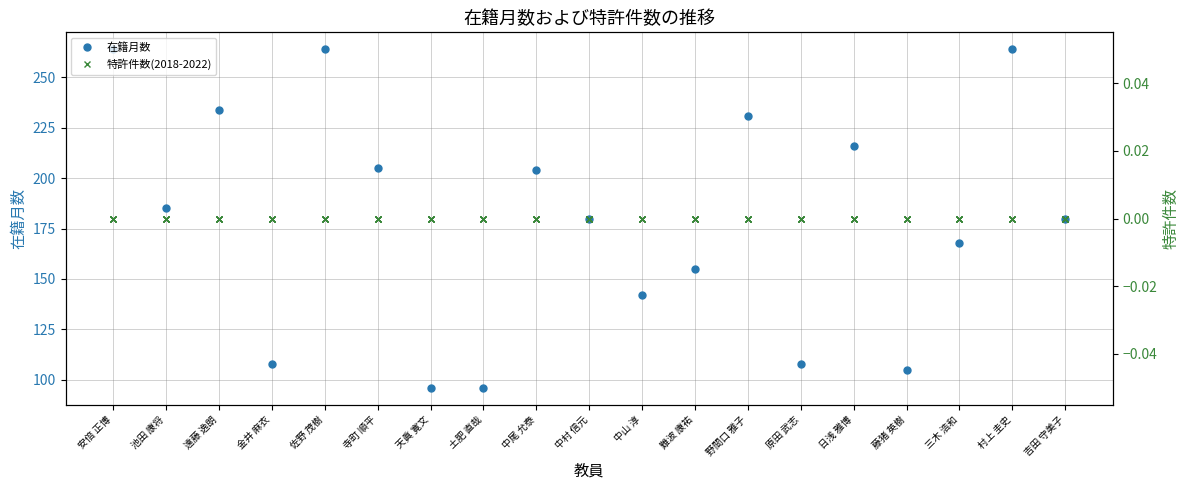

True or false: 特許2020 and 特許2021 intersect in this chart.

False